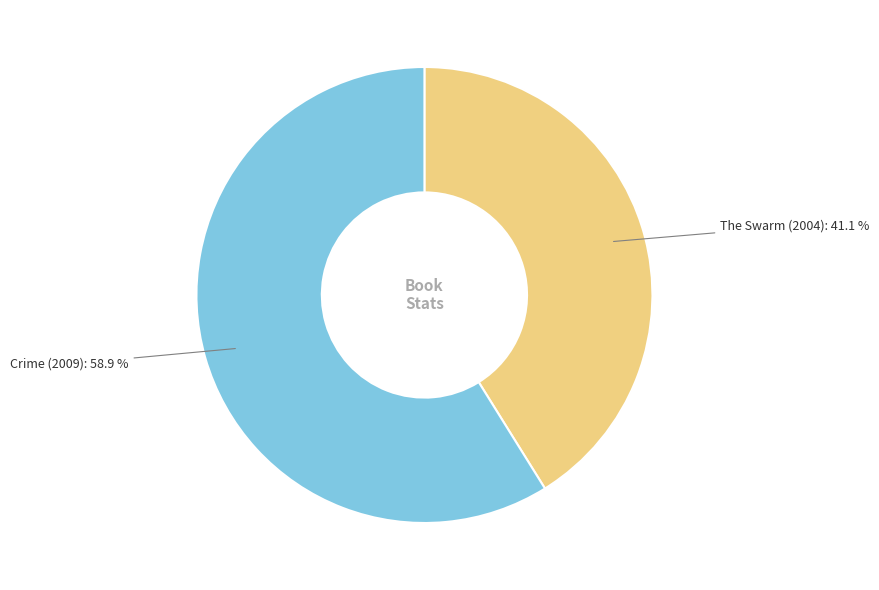

The The Swarm (2004) slice represents 41% of the pie. True or false?

True